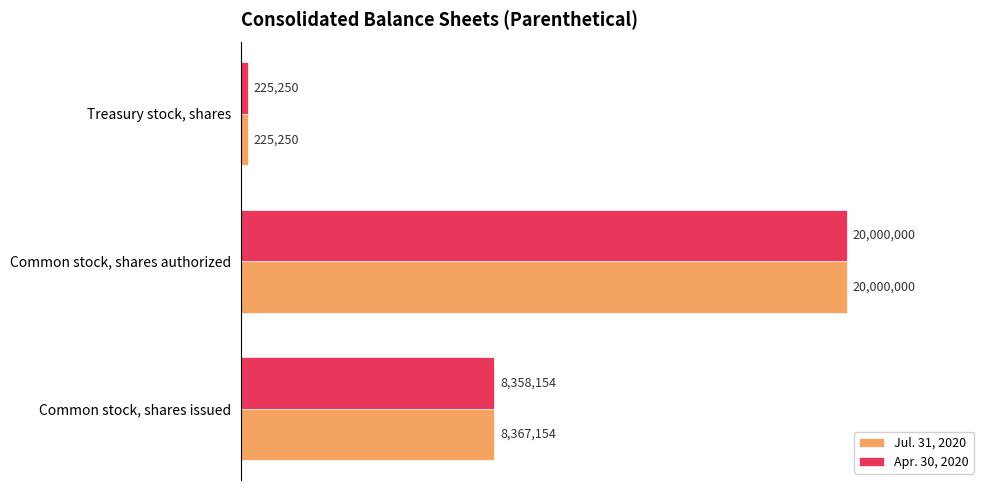

Rank the series by their average value, from lowest to highest.

Apr. 30, 2020, Jul. 31, 2020